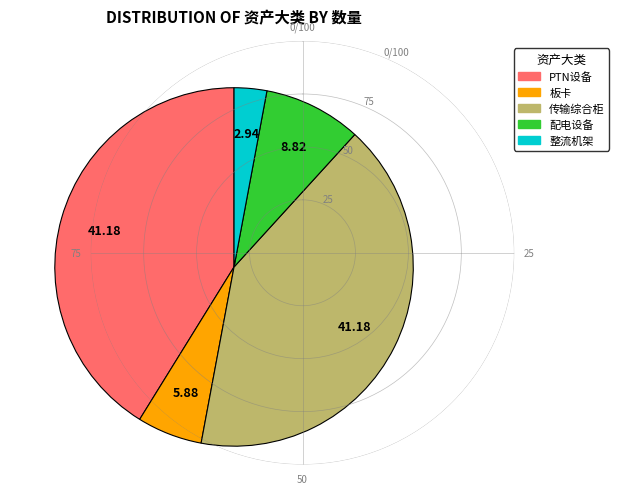

Which has a higher value, 板卡 or 整流机架?

板卡